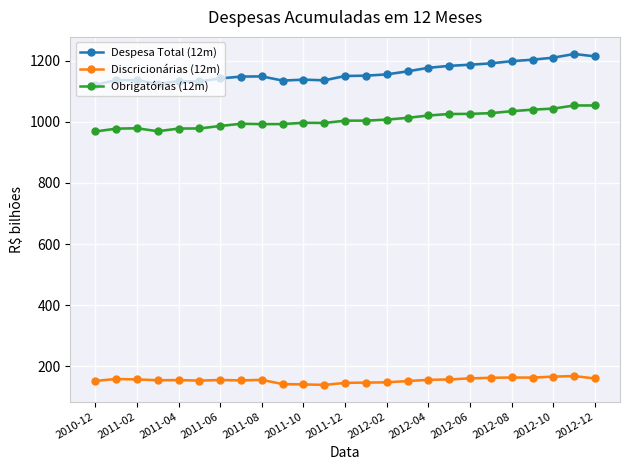

What is the sum of all Discricionárias (12m) values?

3875.0